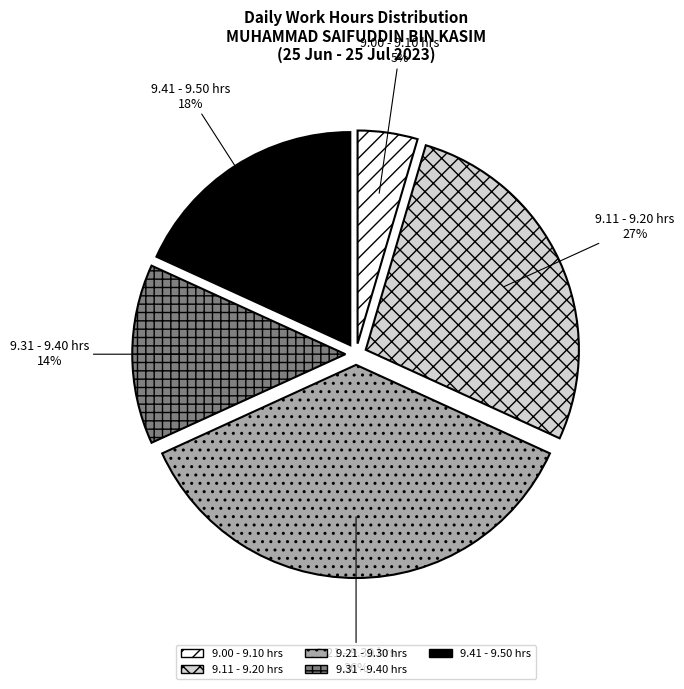

What is the largest slice in the pie chart?

9.21 - 9.30 hrs